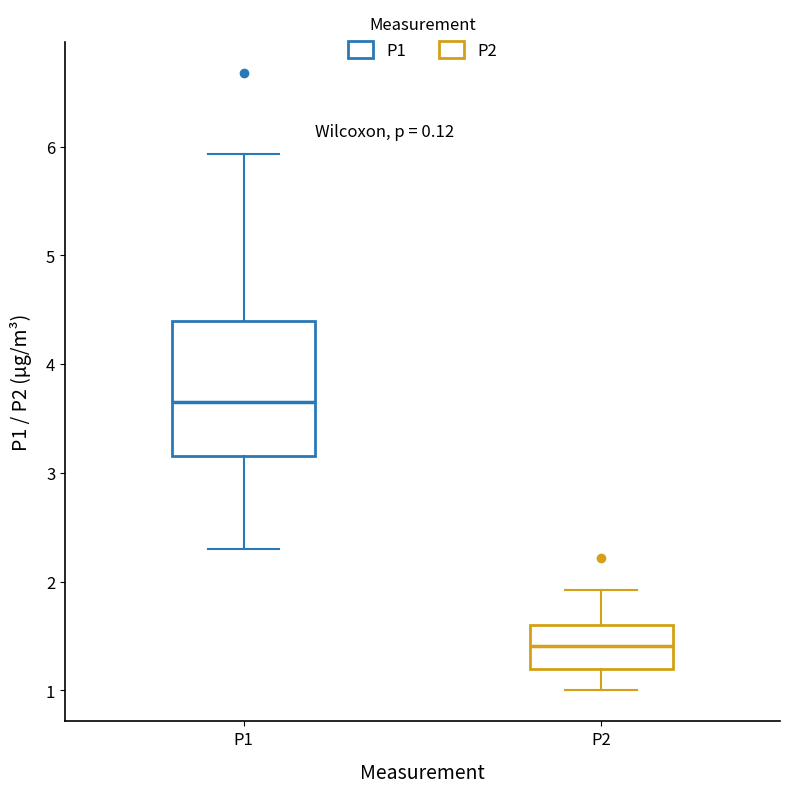

Where does the upper whisker of the box for P1 end on the y-axis? The values are not printed on the chart, so give them approximately, as read against the axis.

5.9